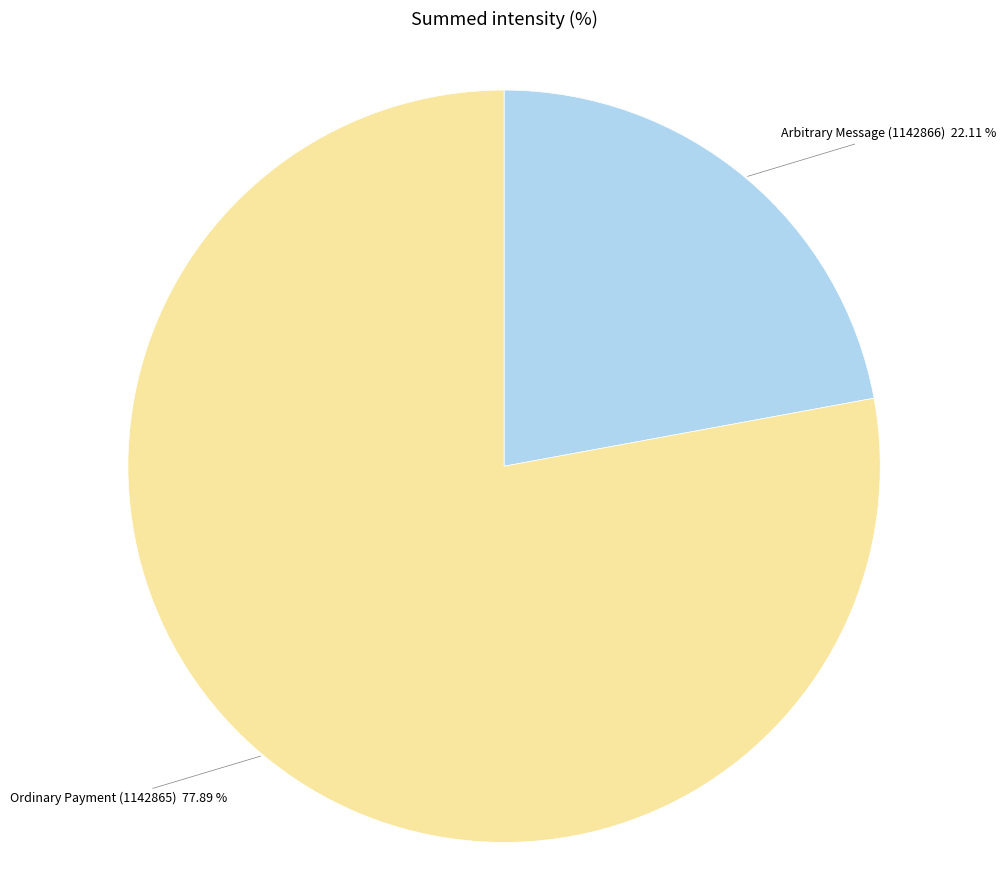

Does any single category account for the majority?

Yes